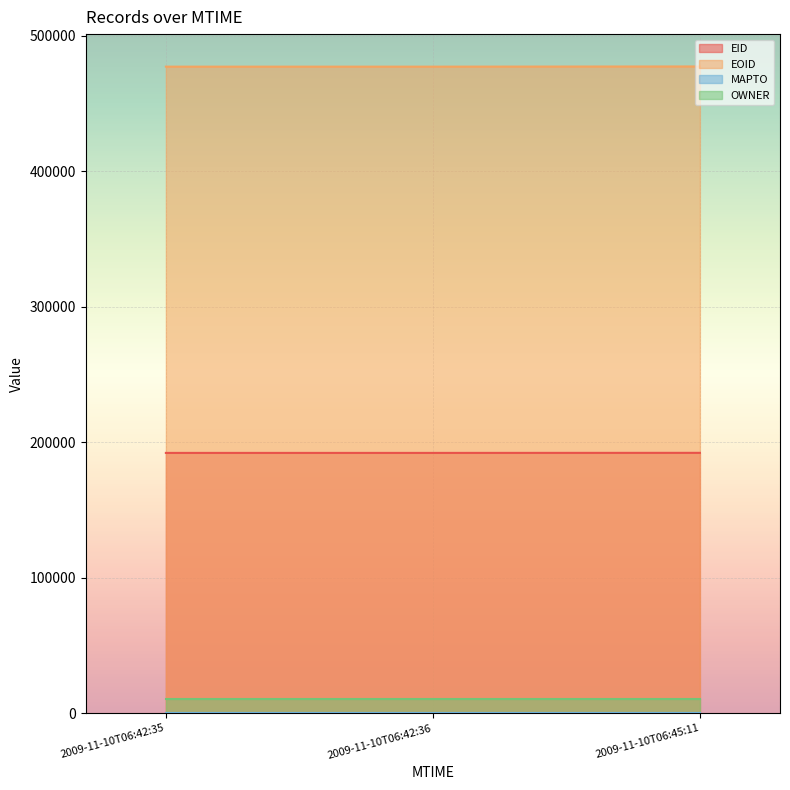

What is the highest value of the OWNER series?

10716